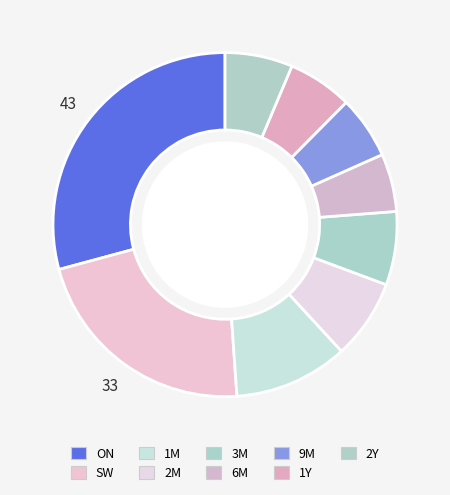

What is the change in value from 3M to 2Y?

-0.8